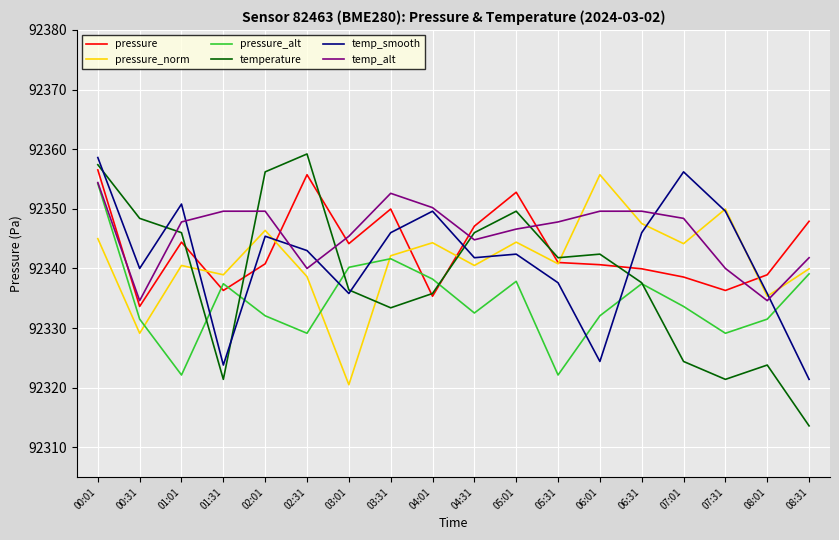

What is the approximate value of temp_smooth at 02:31?

92343.0